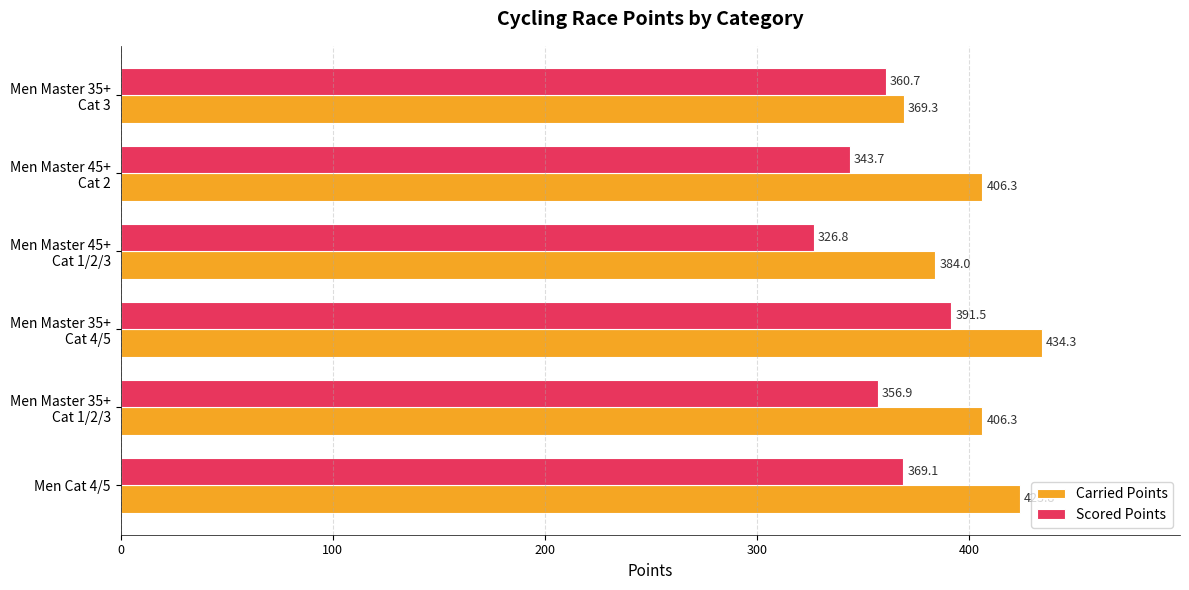

What is the difference between the maximum and minimum values in the Carried Points series?

65.0